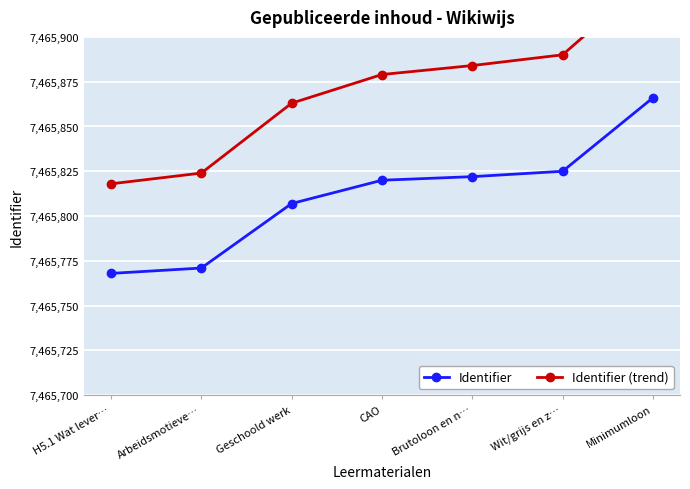

Which series changed the most between Arbeidsmotieve… and Brutoloon en n…?

Identifier (trend)